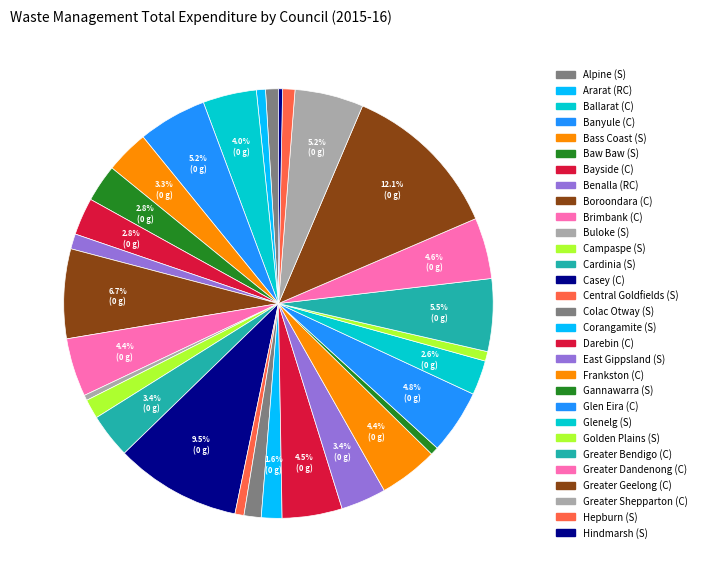

What percentage is NOT represented by Frankston (C)?

95.6%